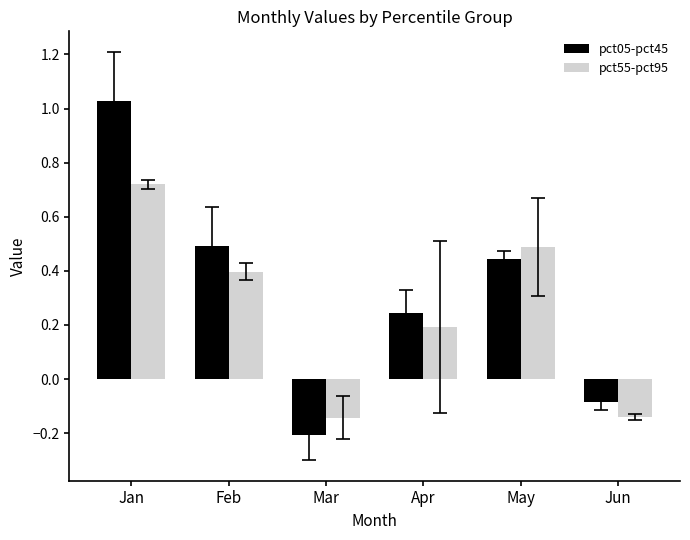

Does the chart contain any negative values?

Yes